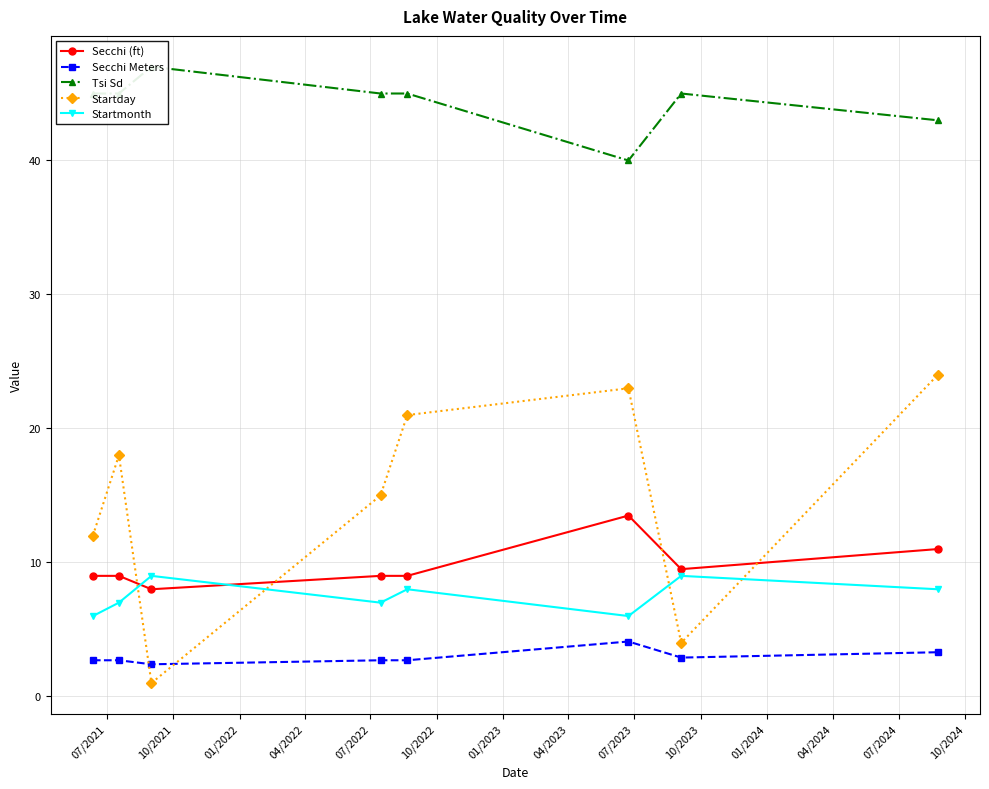

In Startday, how many points are higher than both neighbors (excluding endpoints)?

2